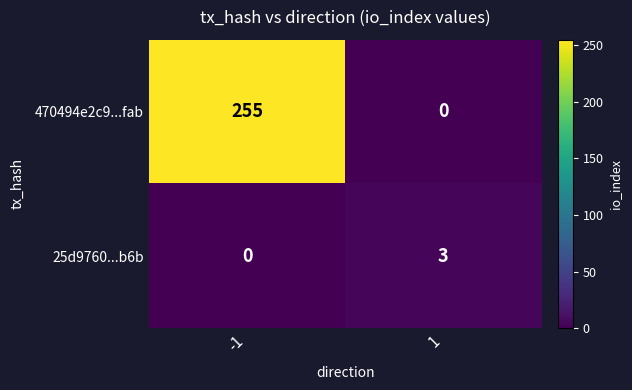

What is the difference between the highest and lowest values at -1?

255